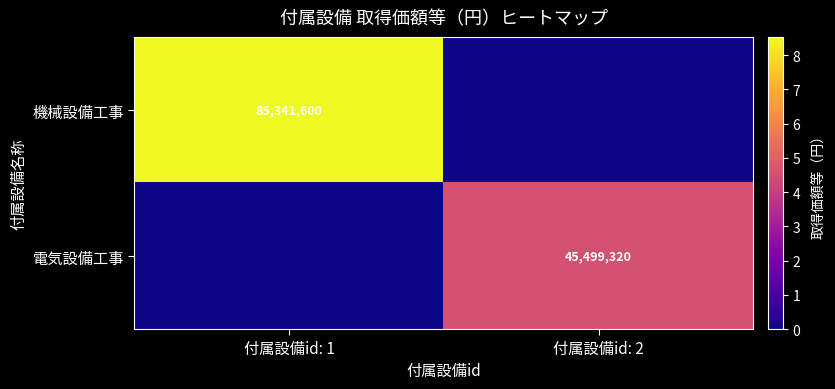

The 電気設備工事 series shows 78120150 at 付属設備id: 2. True or false?

False